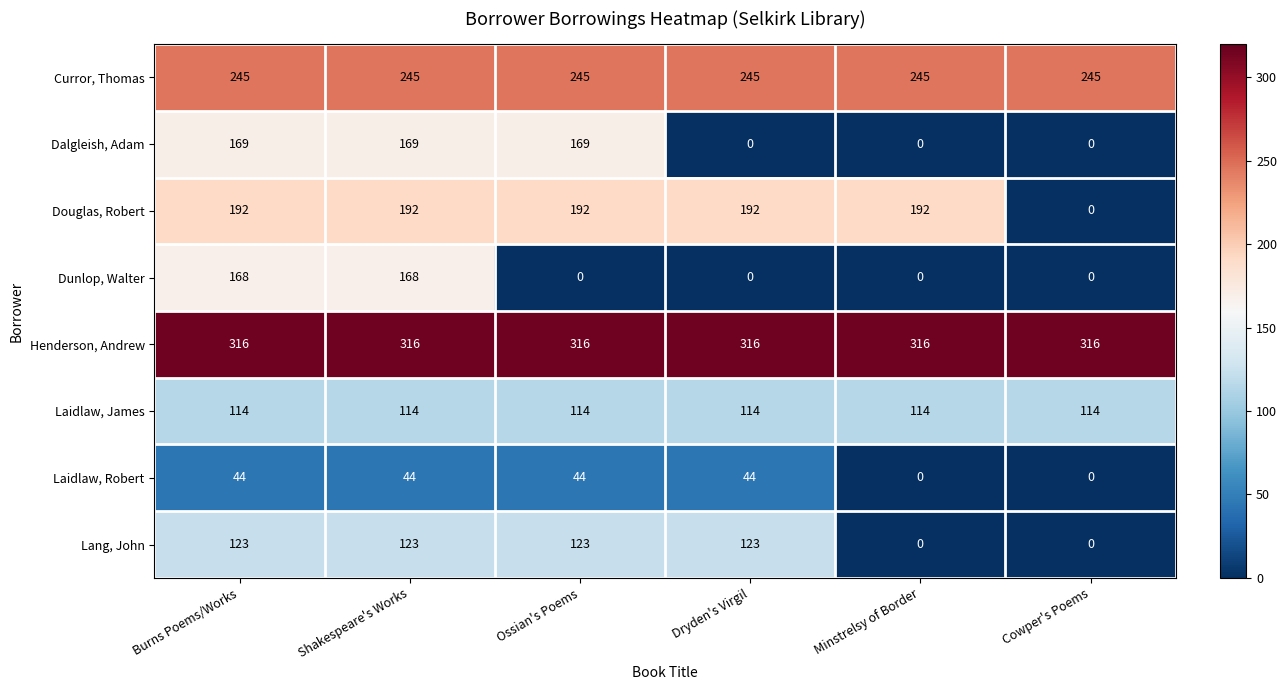

What is the sum of all Curror, Thomas values?

1470